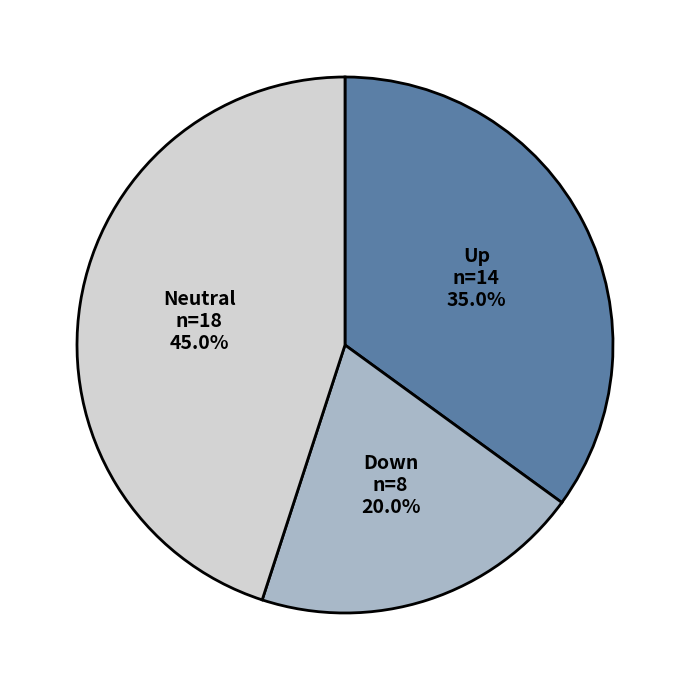

Is there a majority slice in this chart?

No